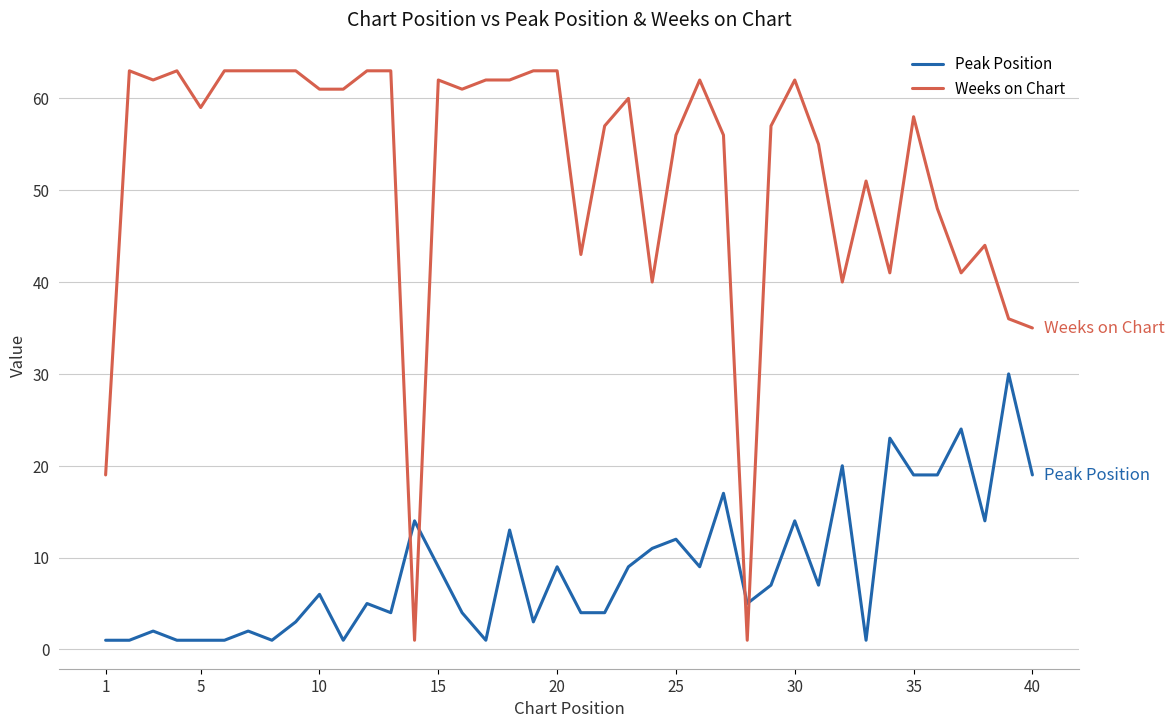

What is the sum of all Peak Position values?

350